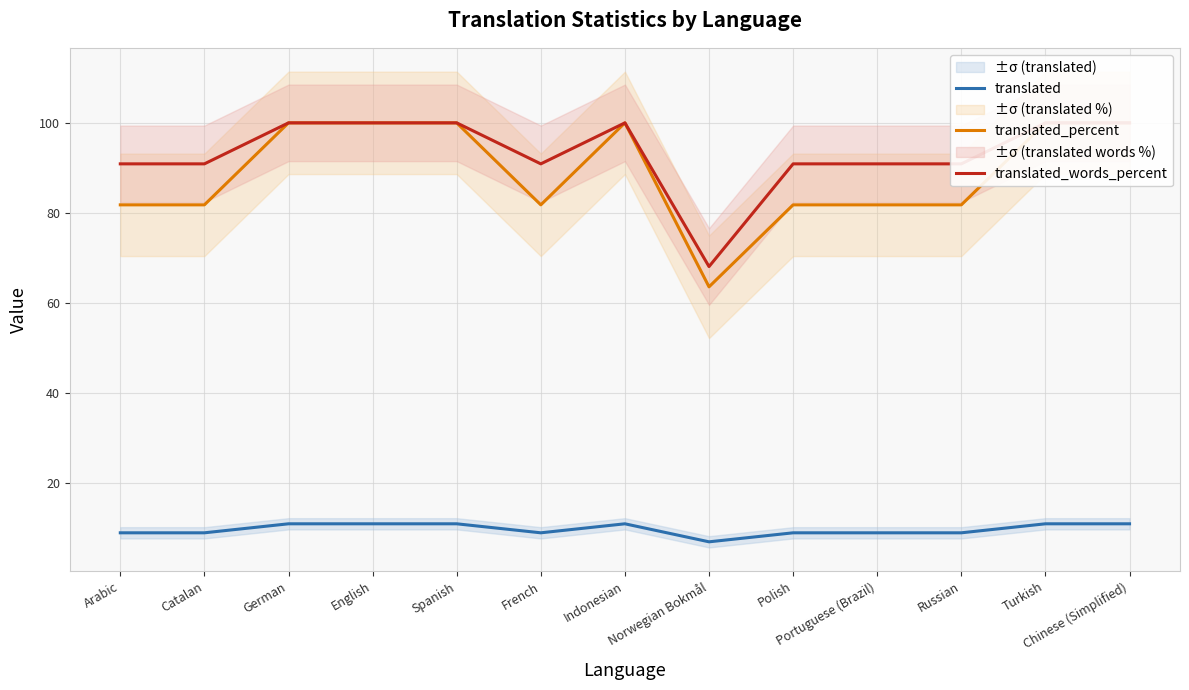

What is the sum of all translated values?

127